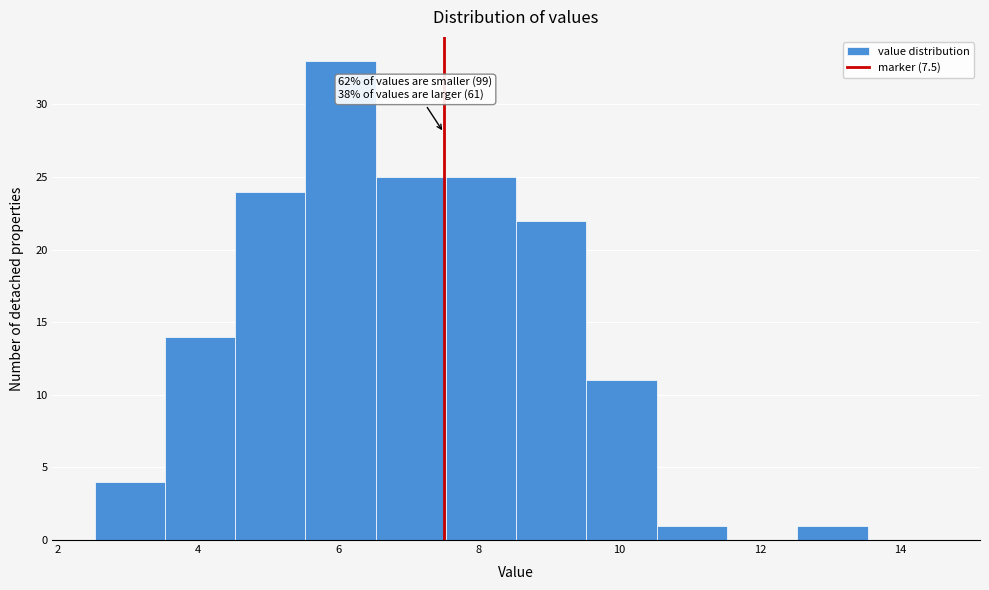

Which range on the x-axis has the tallest bar?

5.6 to 6.6